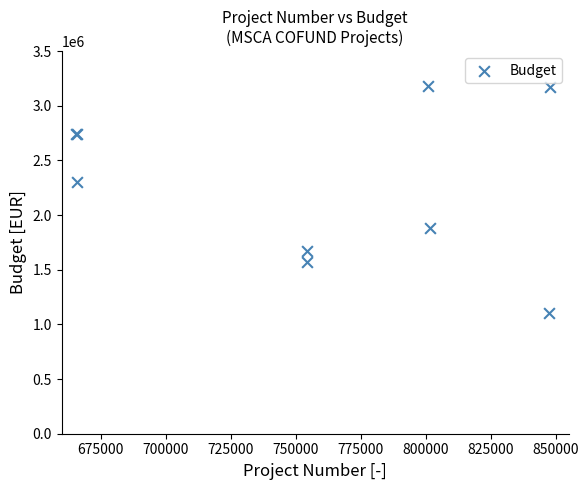

What Y value in the scatter plot is closest to 2144700?

2302080